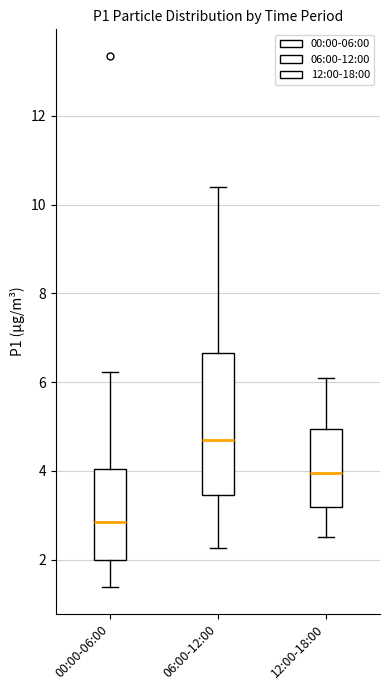

Reading left to right, transcribe this box plot: for each box, give where its median line is, the range the box spans, and where its two whiskers end, as read against the y-axis. The values are not printed on the chart, so give them approximately, as read against the axis.

00:00-06:00: median 2.8, box 2.0 to 4.0, whiskers 1.4 to 6.2
06:00-12:00: median 4.6, box 3.4 to 6.6, whiskers 2.2 to 10.4
12:00-18:00: median 4.0, box 3.2 to 5.0, whiskers 2.6 to 6.2